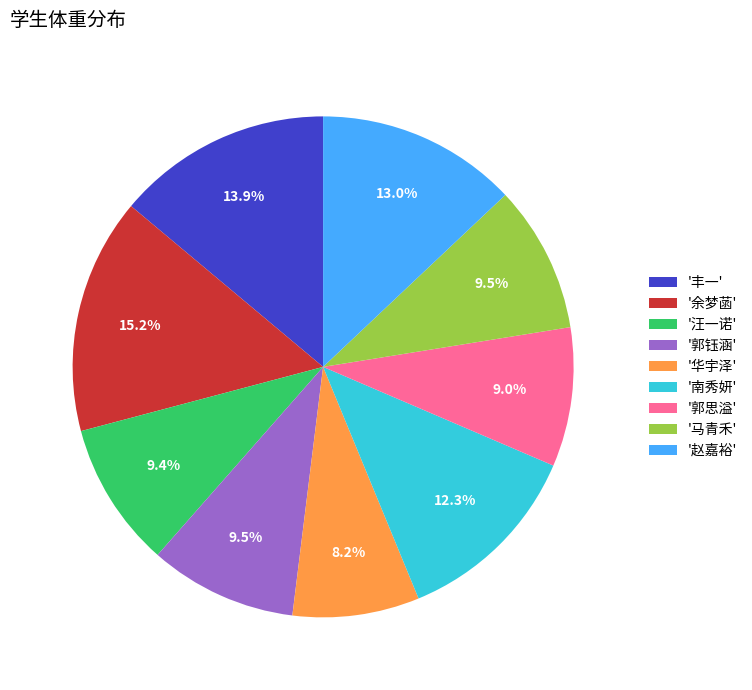

Combined, what portion of the pie is '郭钰涵' and '余梦菡'?

24.7%